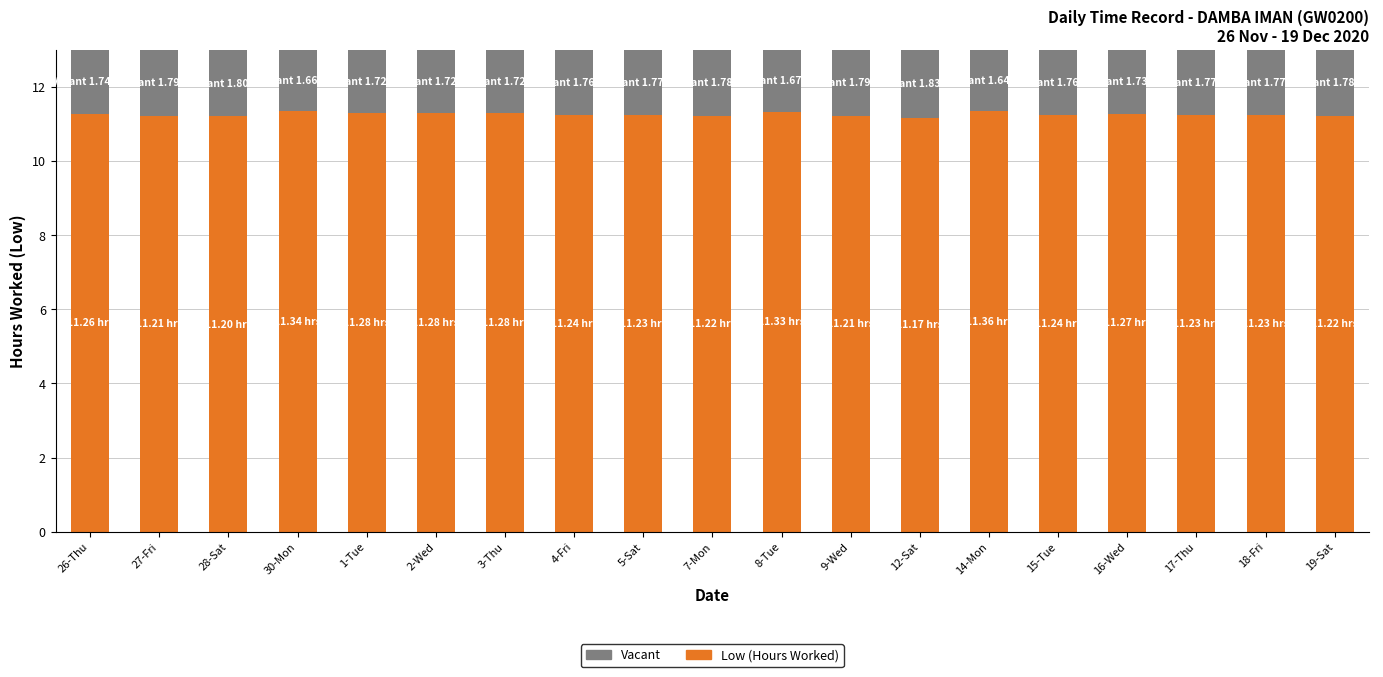

What is the difference between the maximum and minimum values in the Low (Hours Worked) series?

0.2